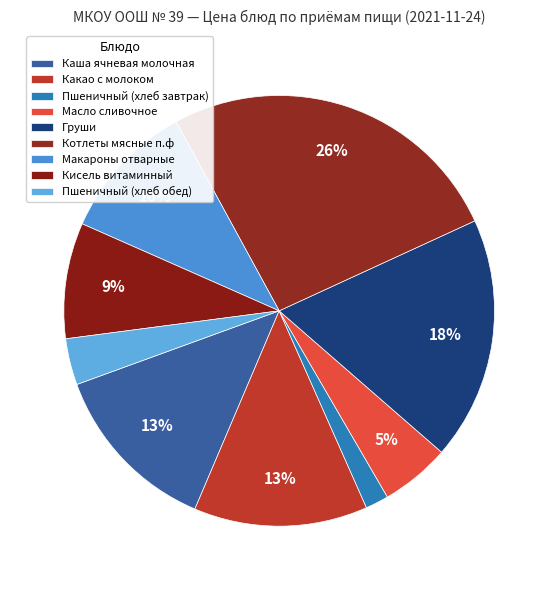

What percentage is the Каша ячневая молочная slice, to the nearest percent?

13%